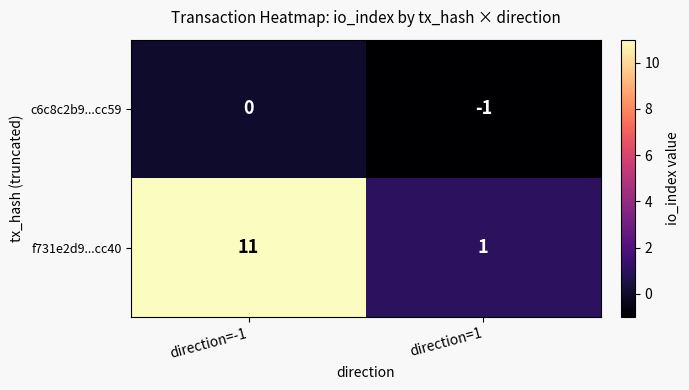

Is it true that c6c8c2b9...cc59 equals 0 at direction=-1?

True